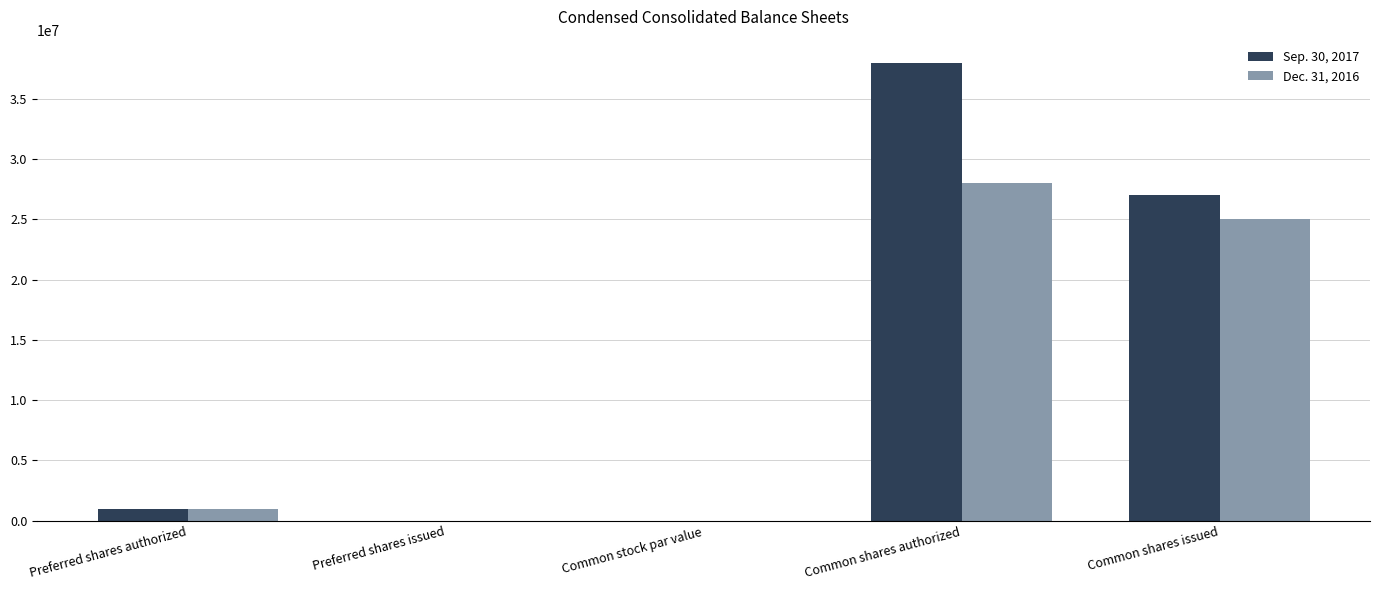

What is the greatest value displayed?

38000000.0